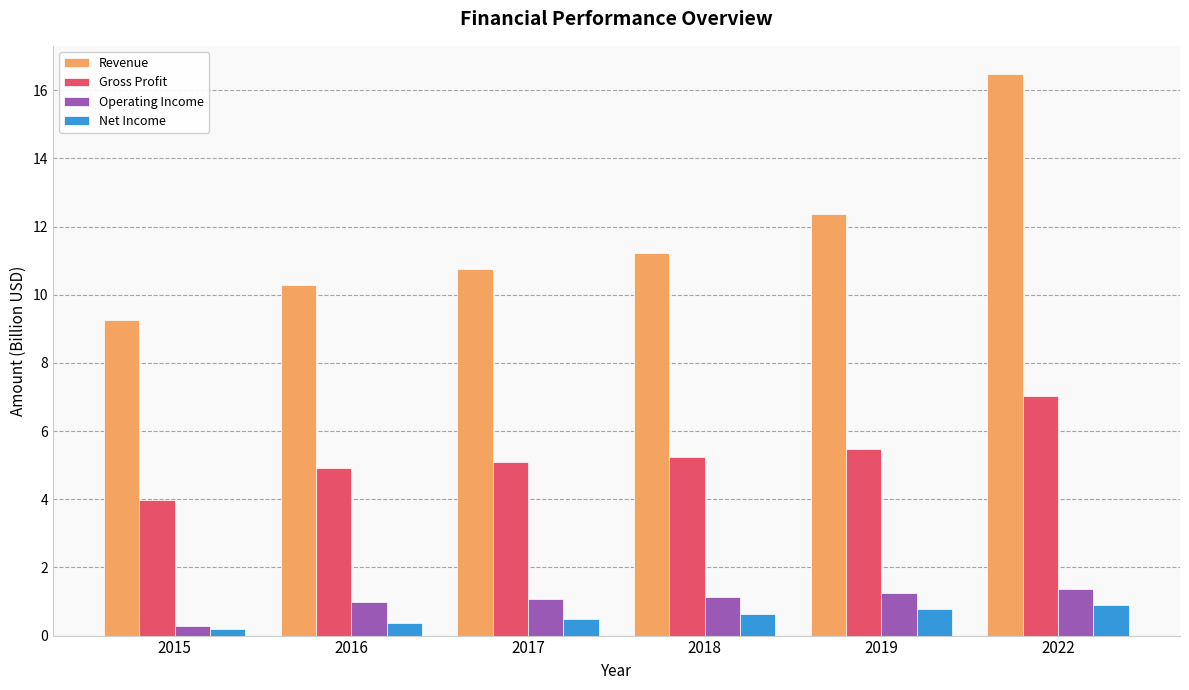

Which series has the widest spread of values?

Revenue